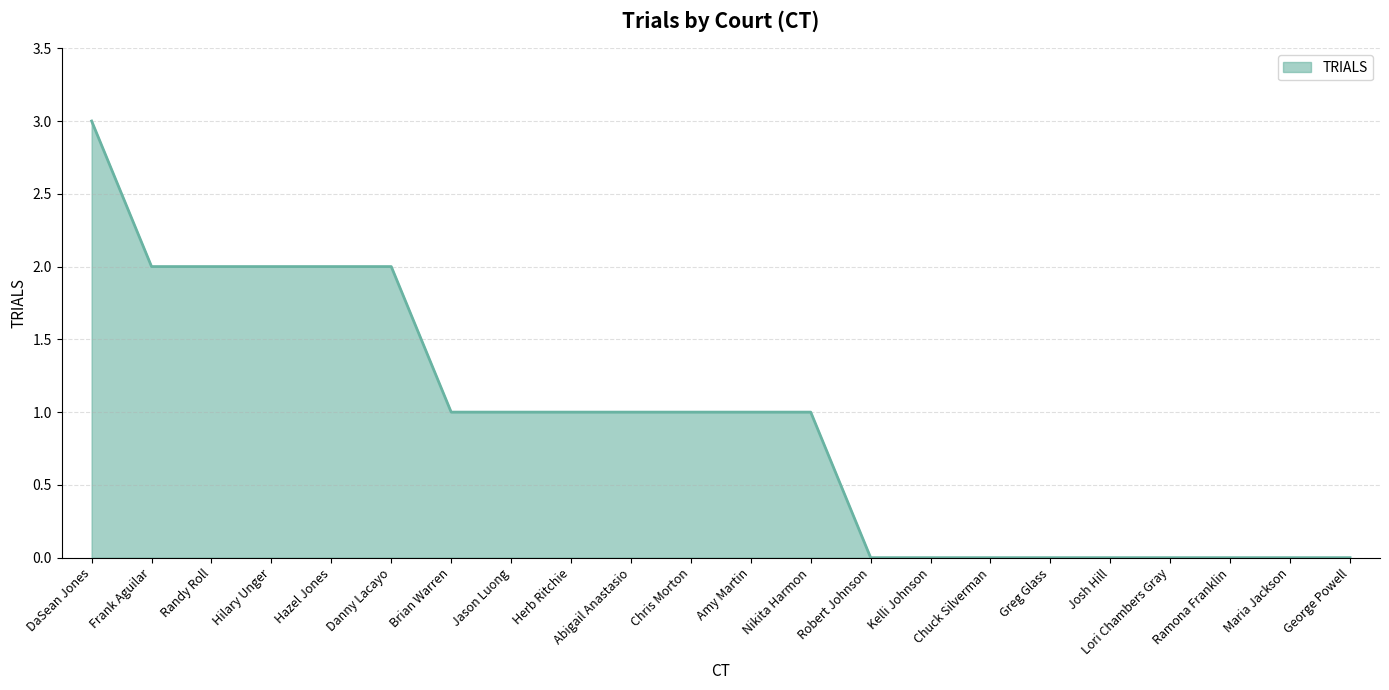

What position from the left is DaSean Jones?

1